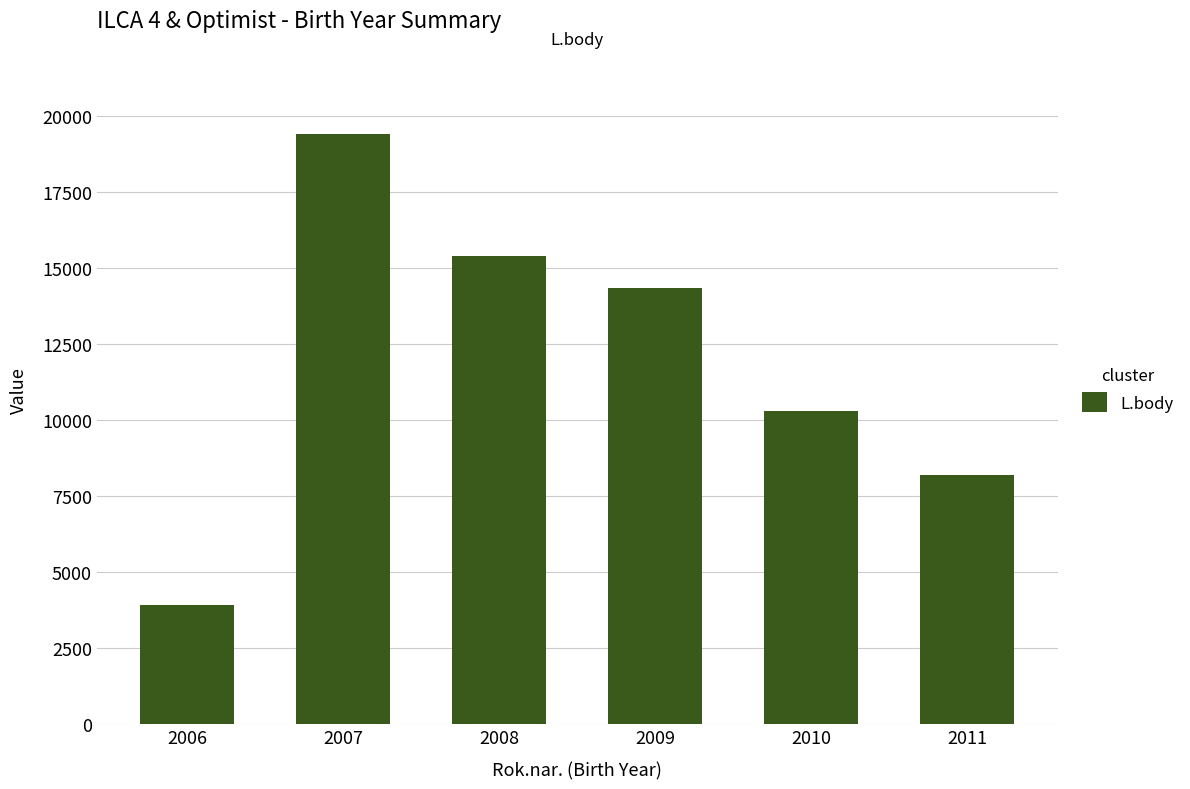

Which category has the lowest value across all series?

2006